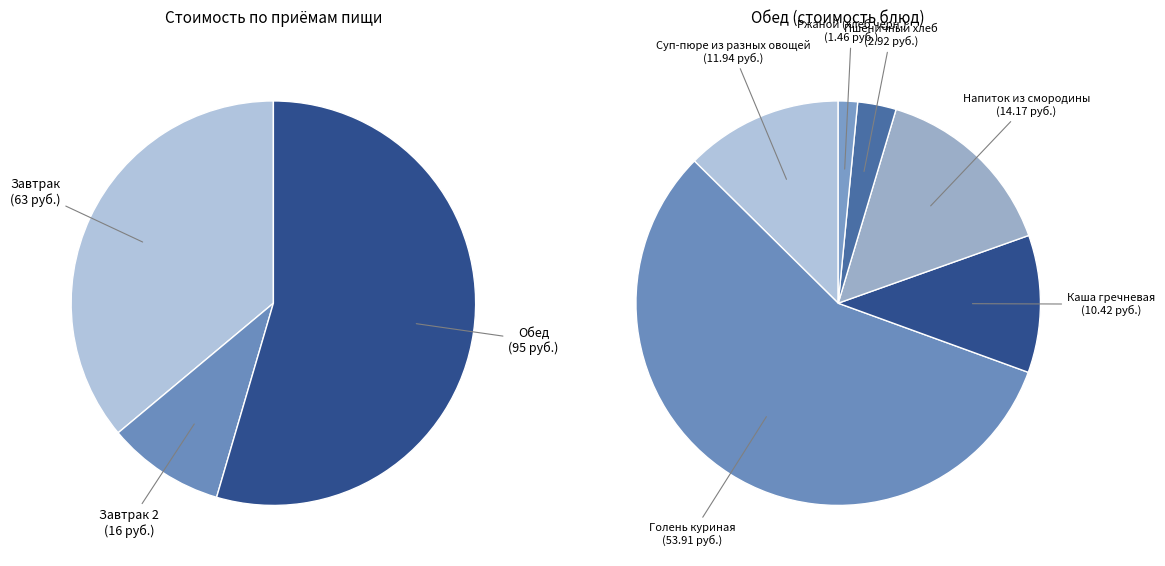

Which slice is the smallest?

Ржаной (хлеб)